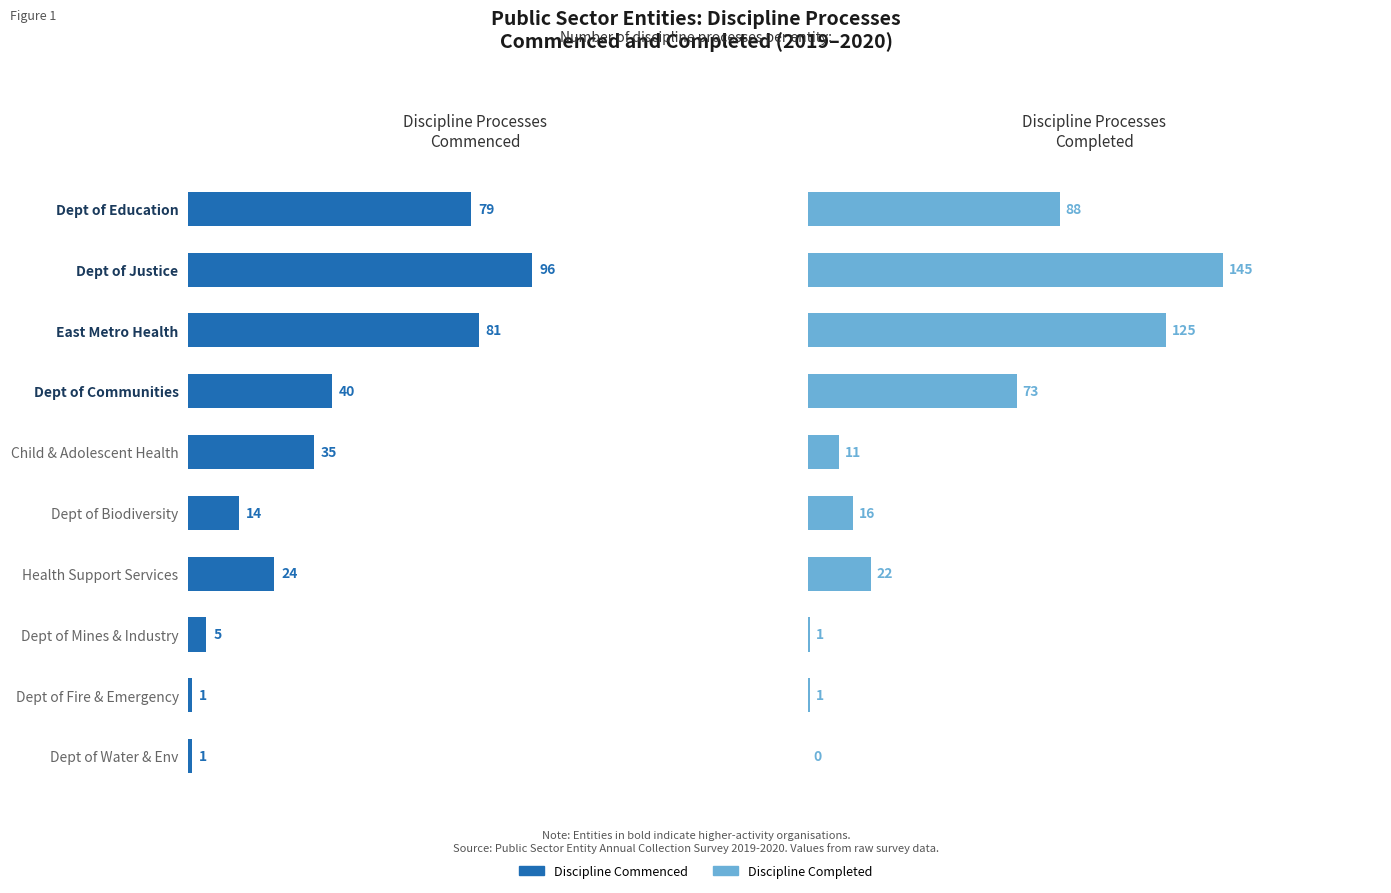

What is the average value of the Discipline Commenced series?

38